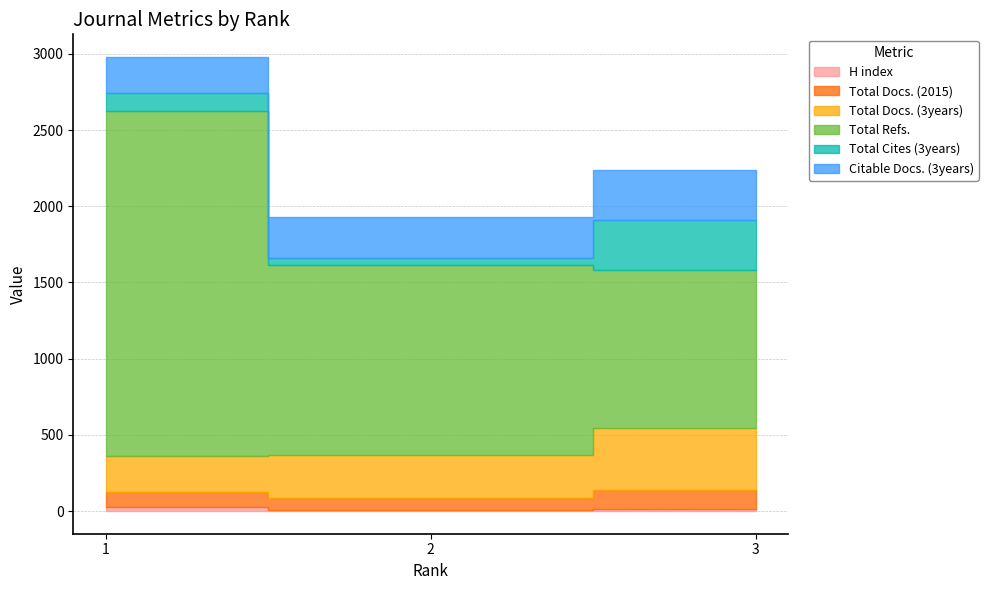

Does the chart have visible grid lines?

Yes